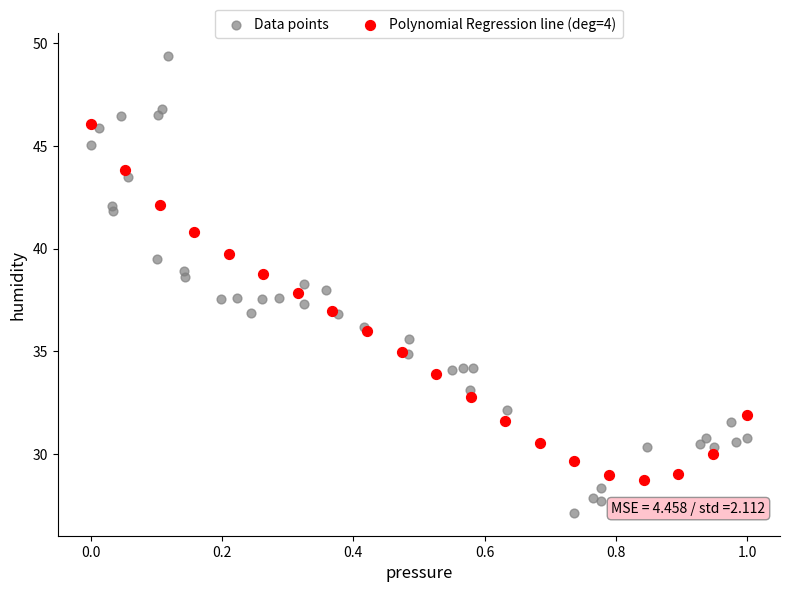

Which series has the widest spread of Y values?

Data points